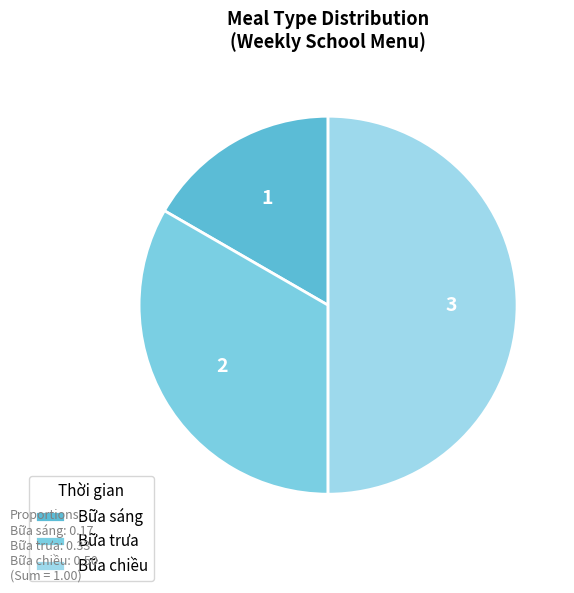

Approximately how many times larger is the value at Bữa chiều compared to Bữa trưa?

1.5